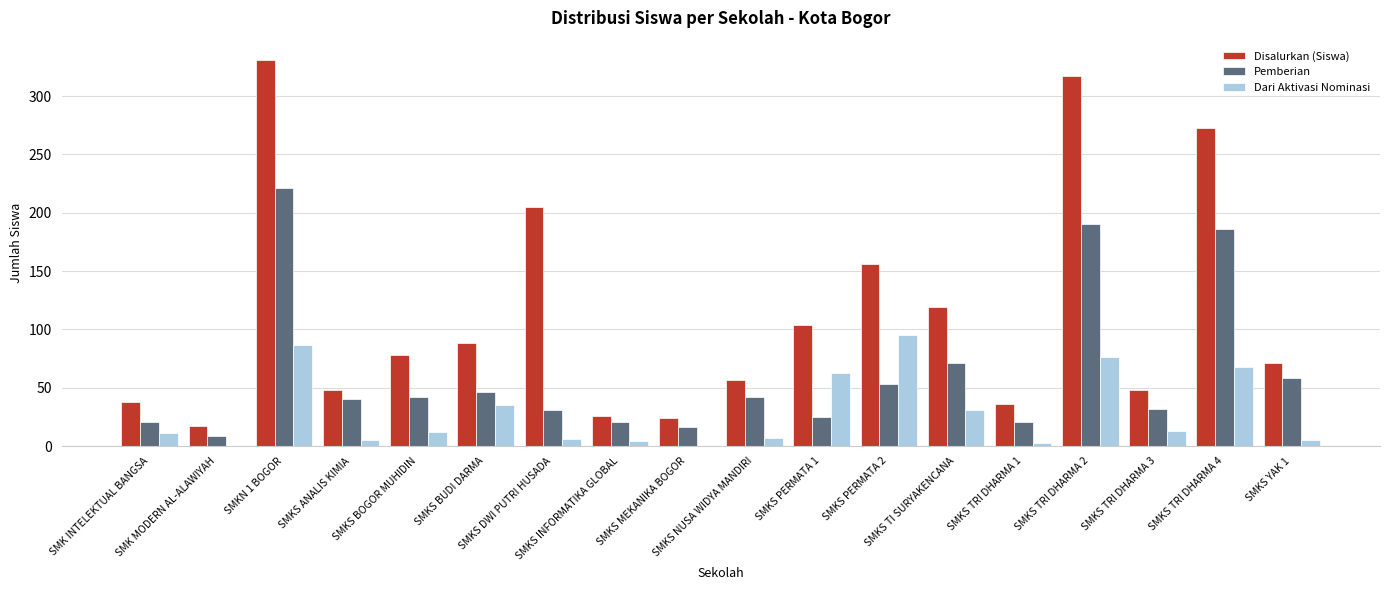

Which series has the largest range (max minus min)?

Disalurkan (Siswa)